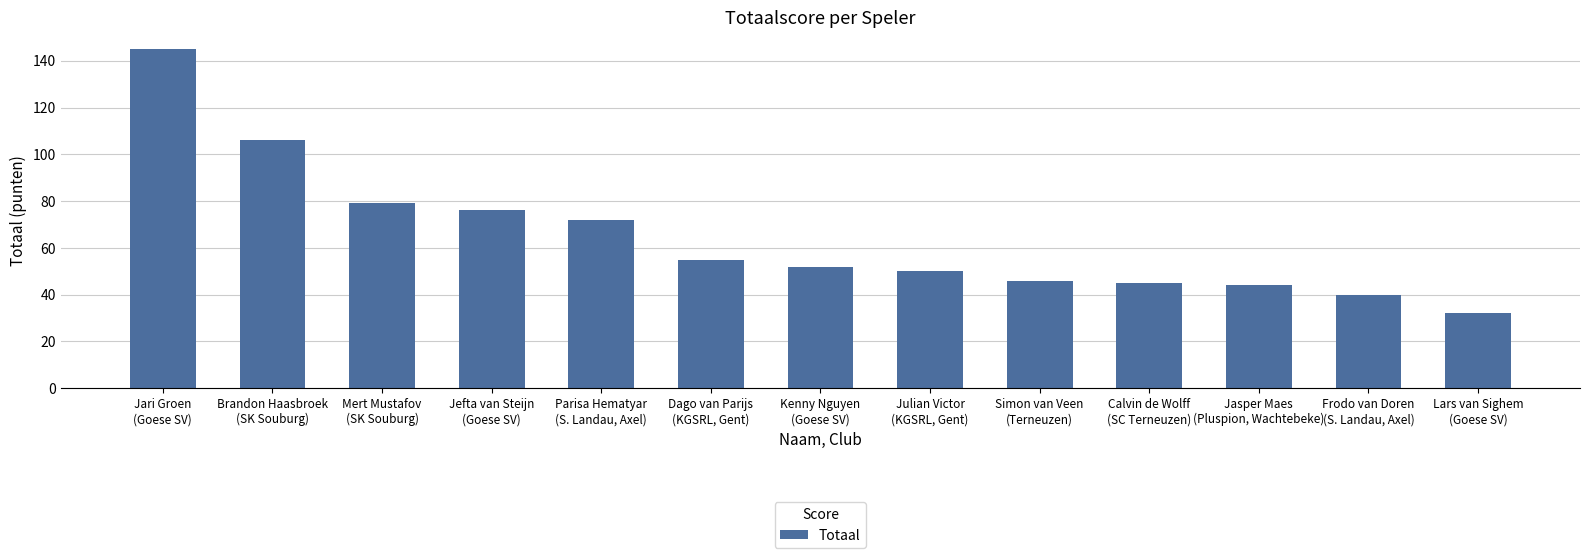

True or false: the data shows 40 at Frodo van Doren
(S. Landau, Axel).

True